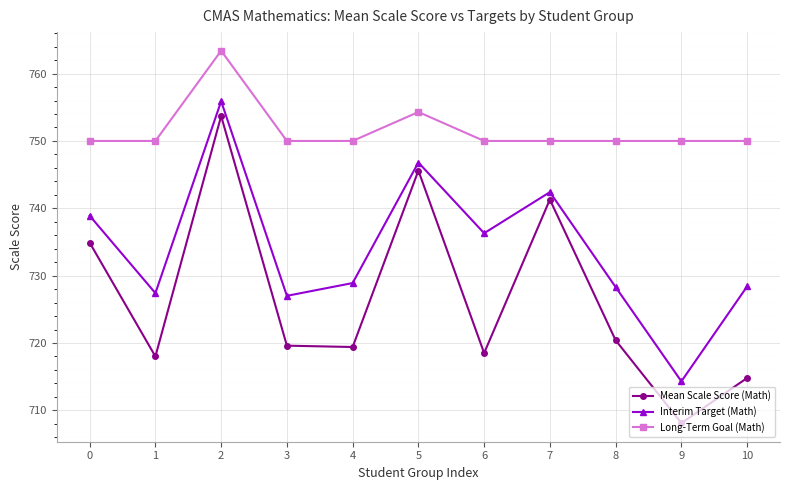

Is the value of Mean Scale Score (Math) at 3 greater than the value of Interim Target (Math) at 10?

No